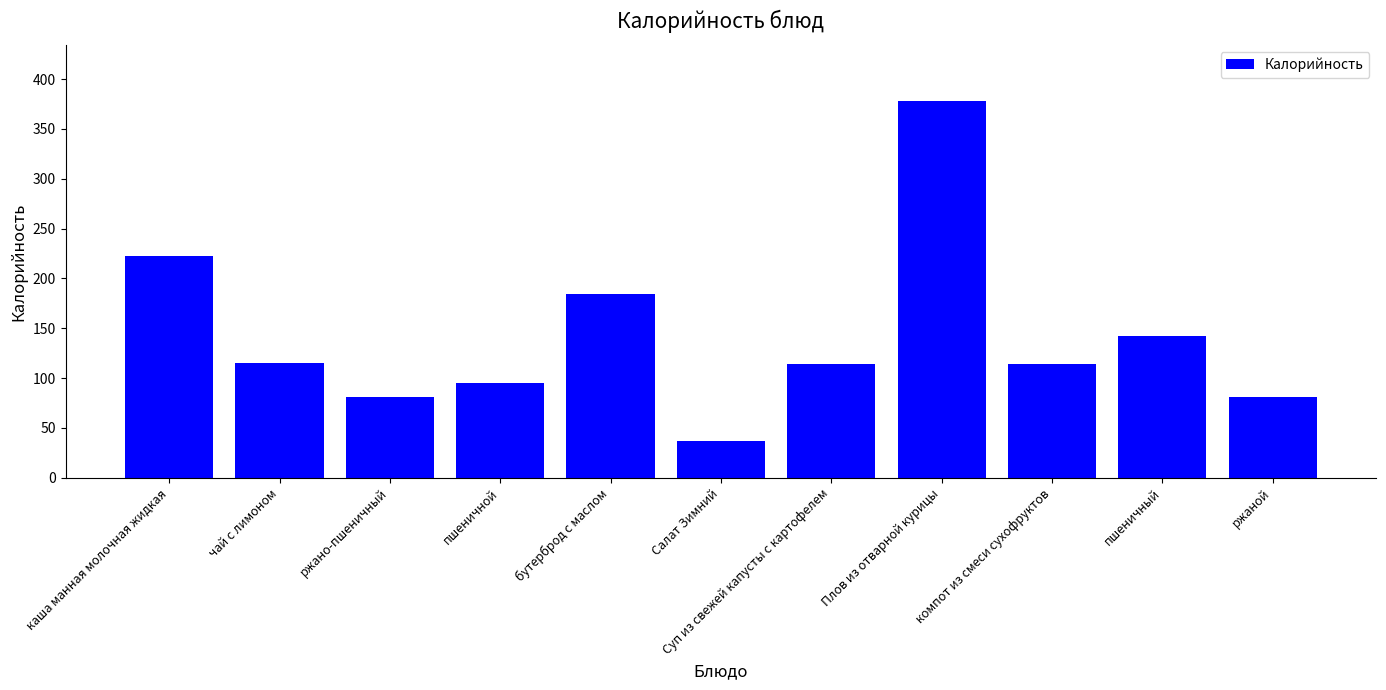

What is the label of the 6th bar from the left?

Салат Зимний